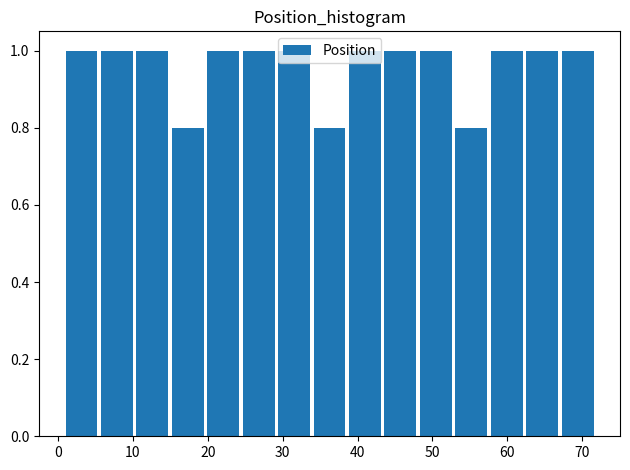

Reading left to right, list every bar in this chart as the range it spans on the x-axis followed by its height. Neither the bar edges nor the heights are printed on the chart, so give them approximately, as read against the axes.

1 to 6: 1.0
6 to 10: 1.0
10 to 15: 1.0
15 to 20: 0.8
20 to 25: 1.0
25 to 29: 1.0
29 to 34: 1.0
34 to 39: 0.8
39 to 44: 1.0
44 to 48: 1.0
48 to 53: 1.0
53 to 58: 0.8
58 to 63: 1.0
63 to 67: 1.0
67 to 72: 1.0